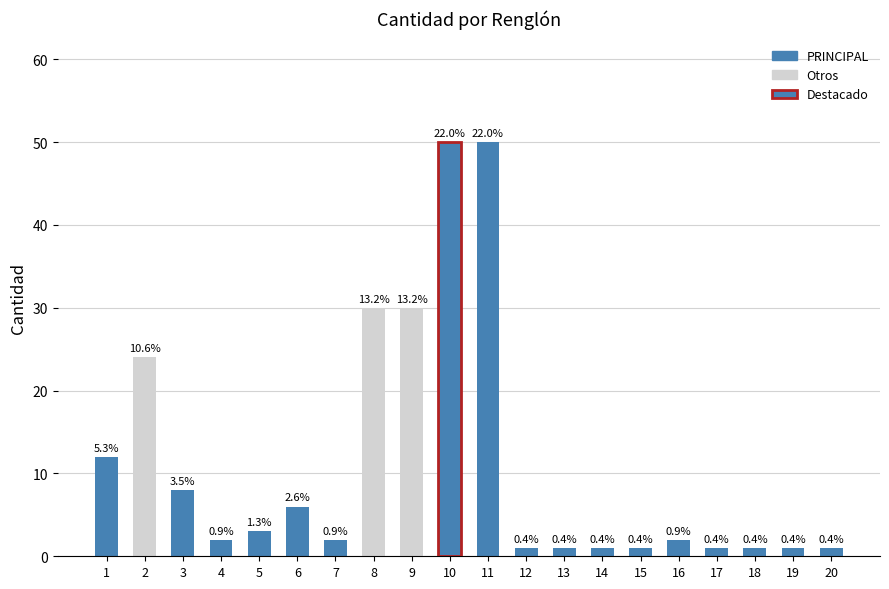

What is the sum of the values at 14 and 20?

2